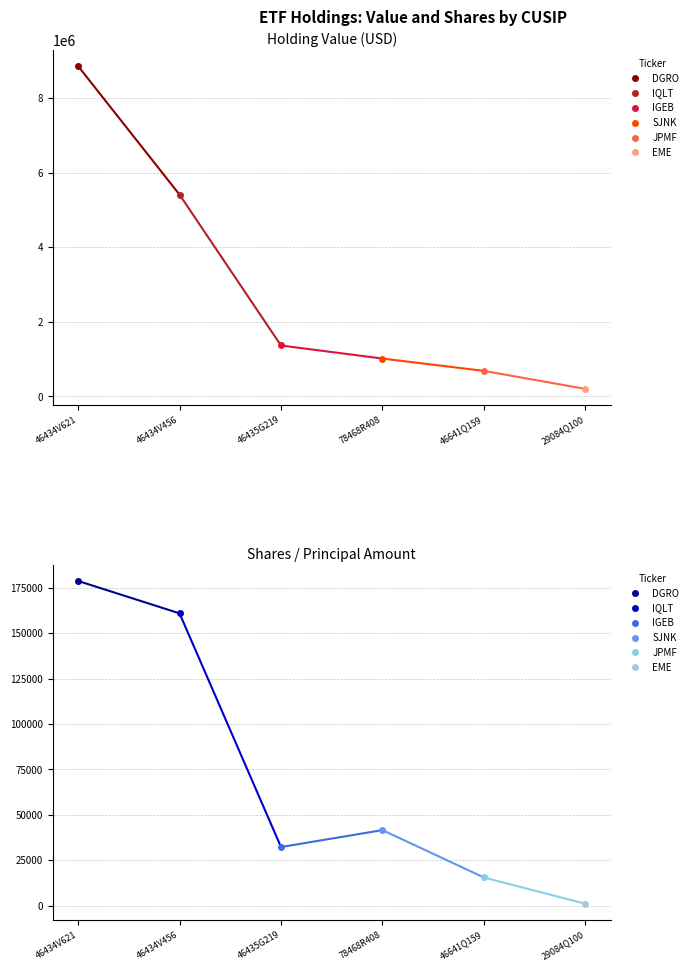

True or false: Shares or principal amount and Value intersect in this chart.

False